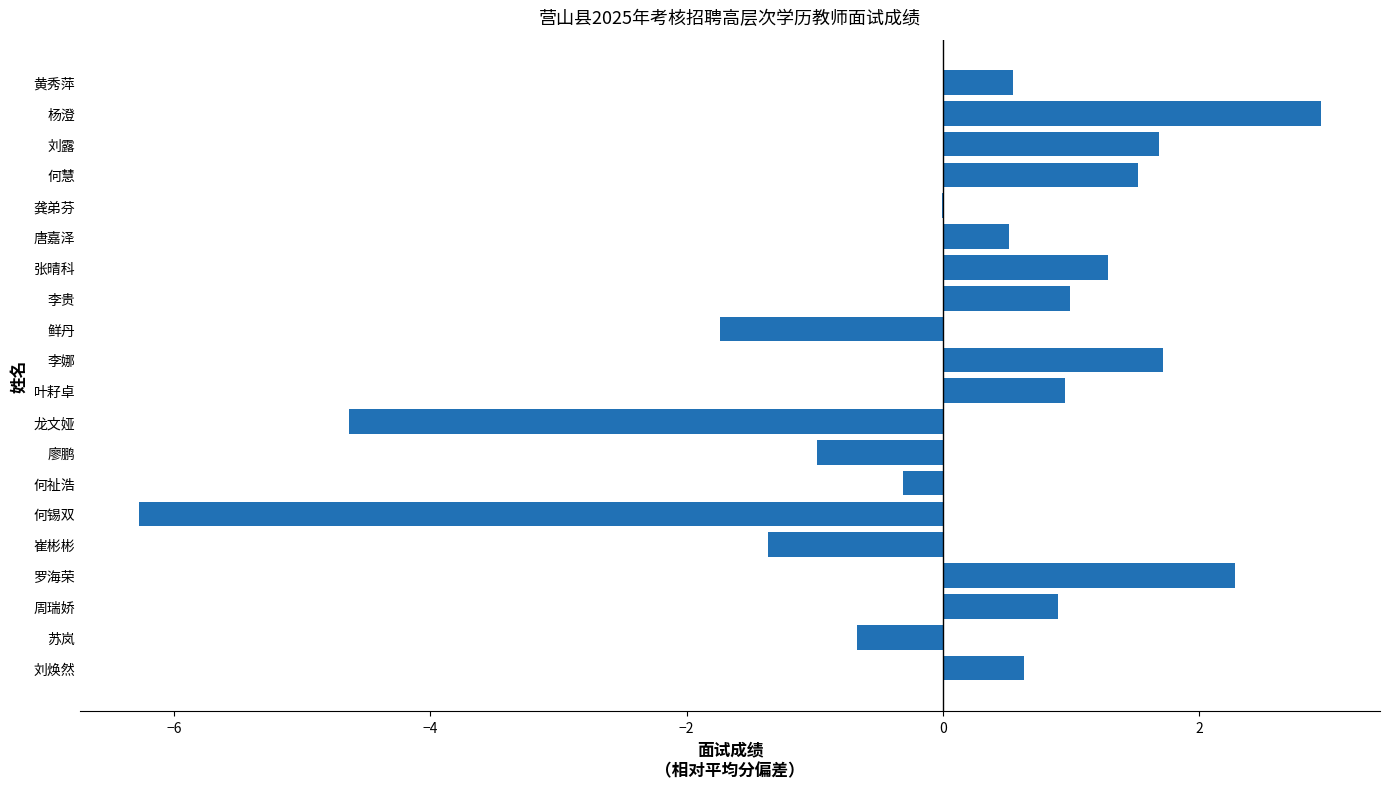

What value does the data have at 李贵?

1.0